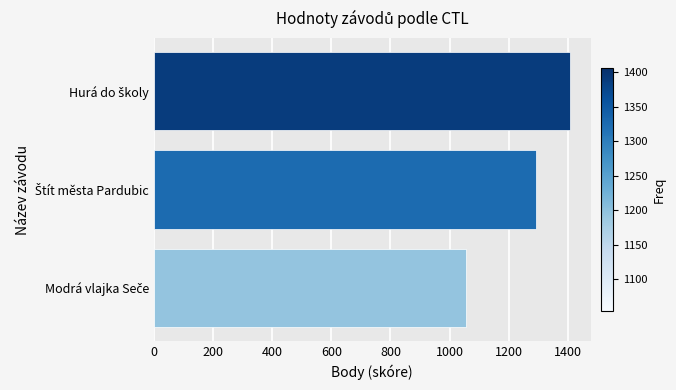

What is the sum of all values?

3751